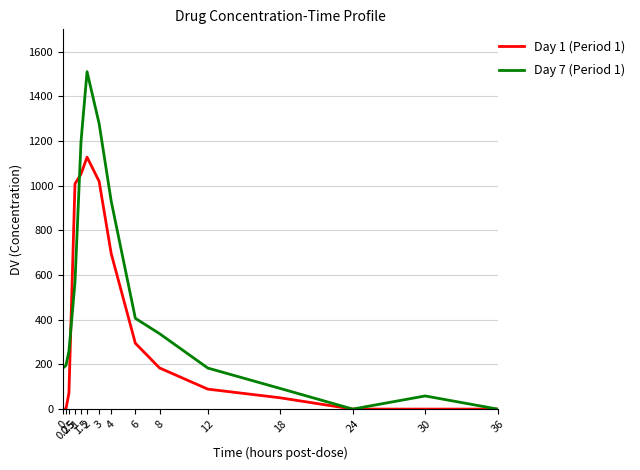

How many categories are shown in the chart?

15